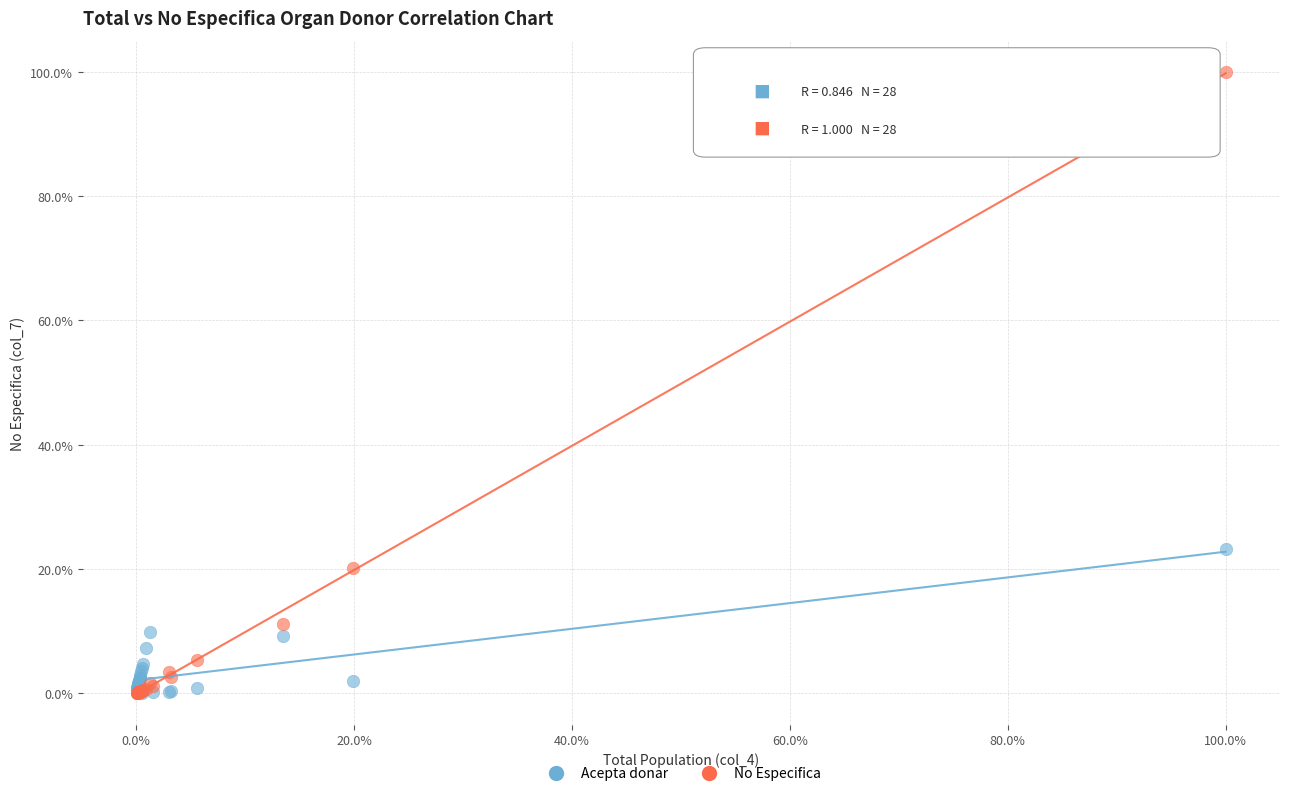

What are all the series names shown in the legend?

Acepta donar, No Especifica